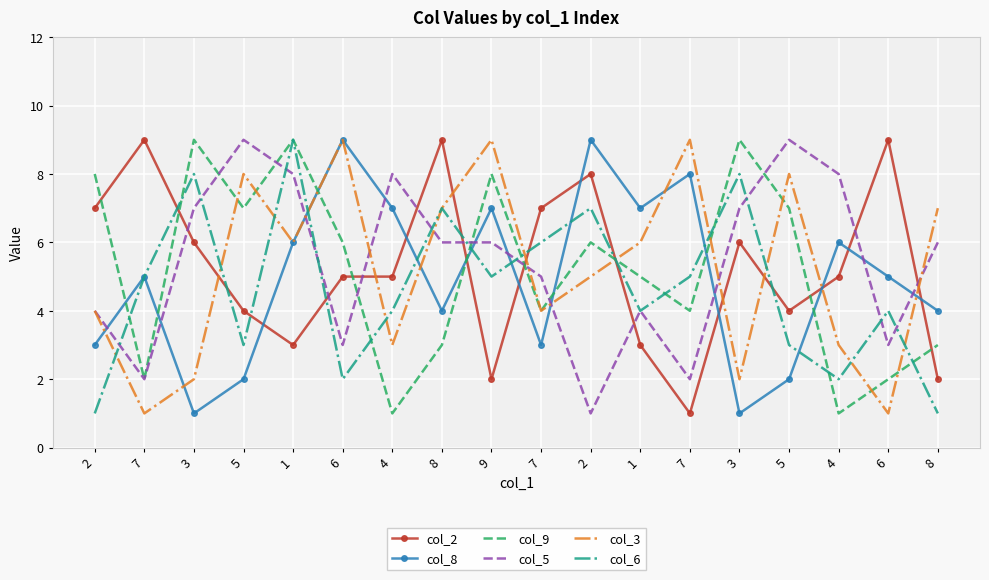

What are all the series names shown in the legend?

col_2, col_8, col_9, col_5, col_3, col_6